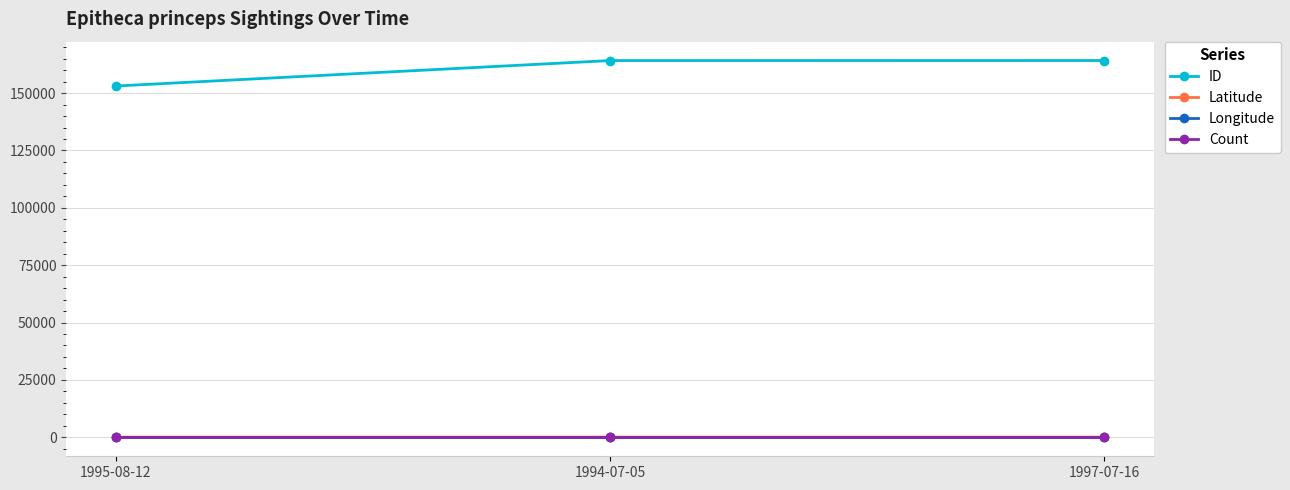

Is the value of ID at 1997-07-16 greater than the value of Count at 1997-07-16?

Yes